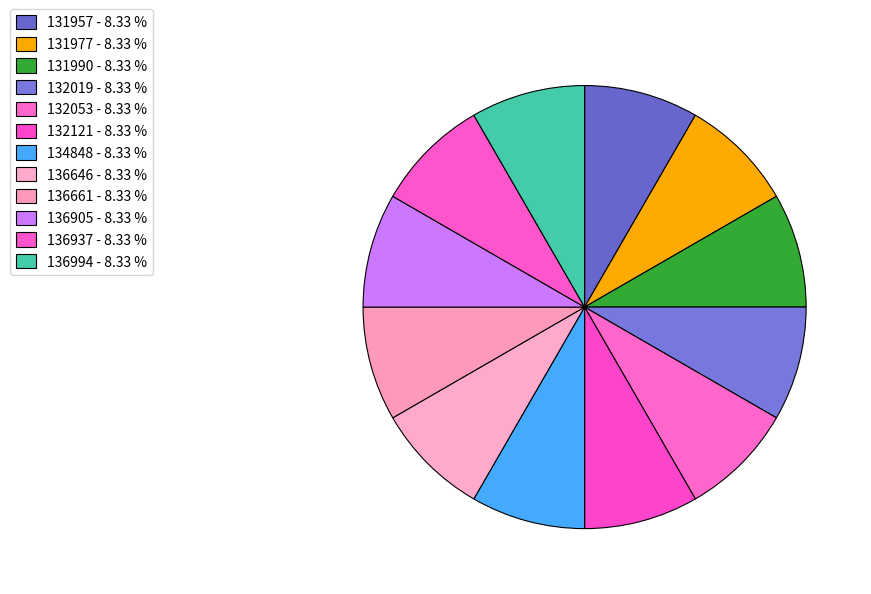

True or false: 132053 accounts for 1% of the total.

False